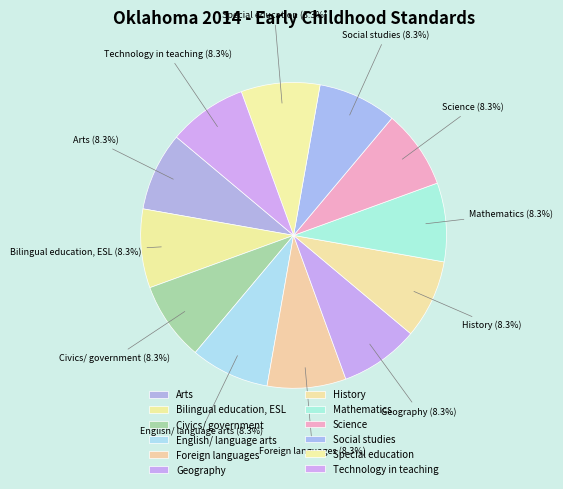

What is the largest slice in the pie chart?

Arts